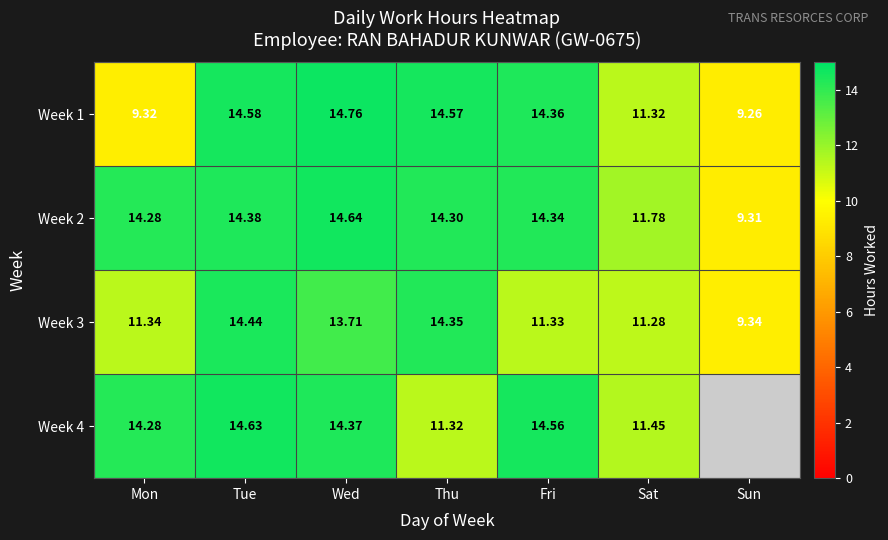

At which label is Week 1 closest to 12?

Sat